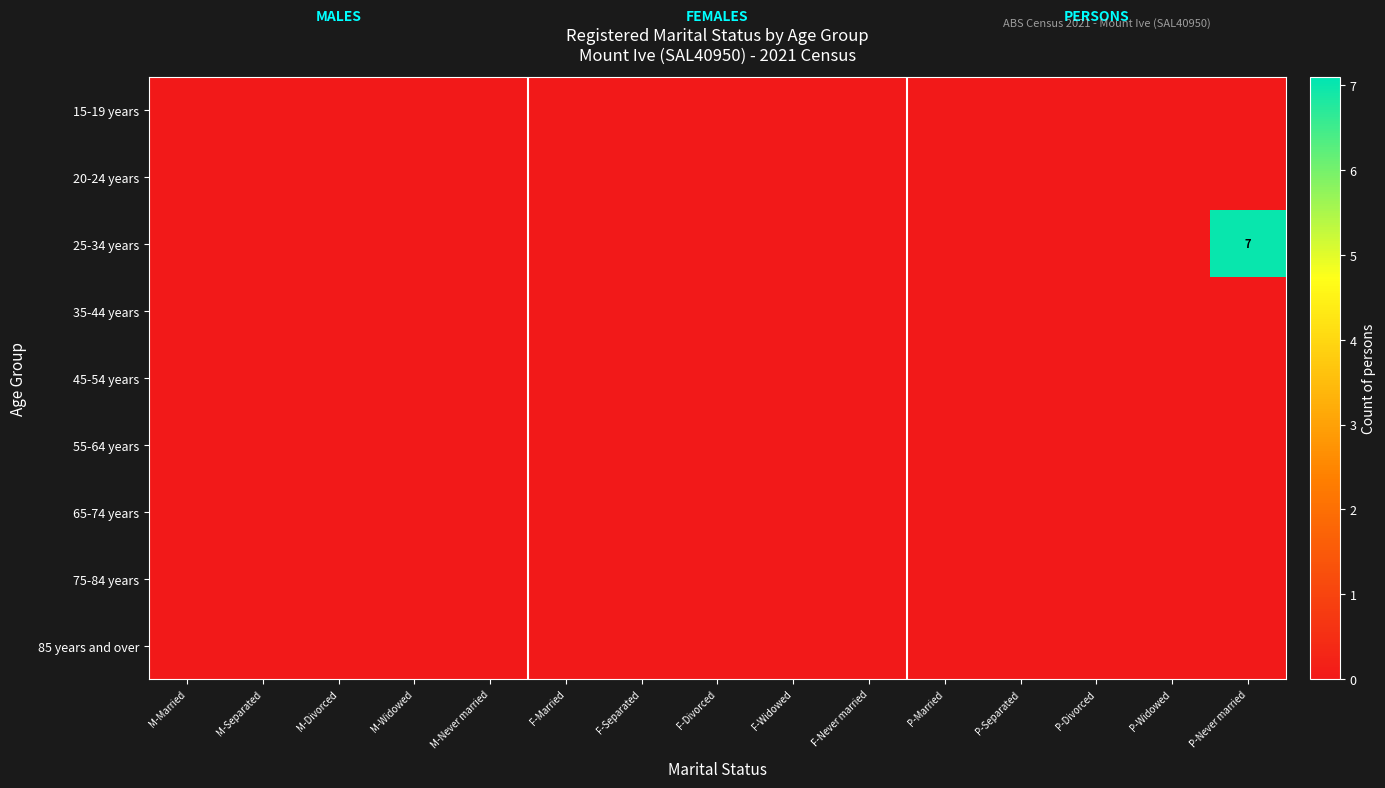

How many categories are shown in the chart?

15